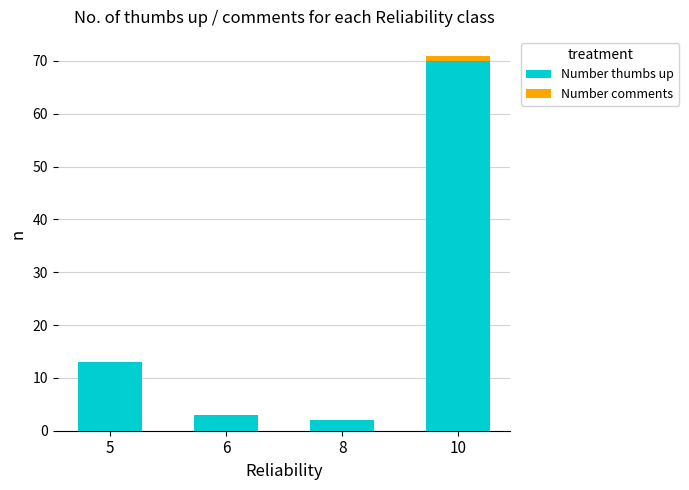

How many series are shown in this chart?

2